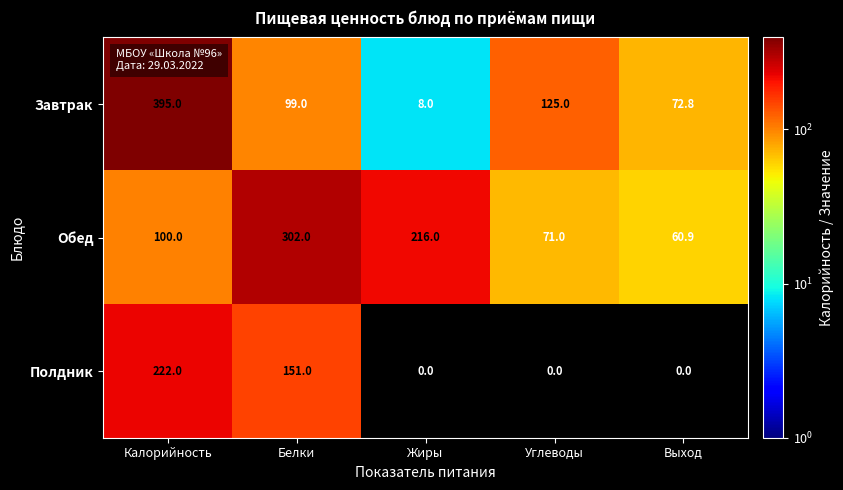

At which category is the sum across all series the highest?

Калорийность